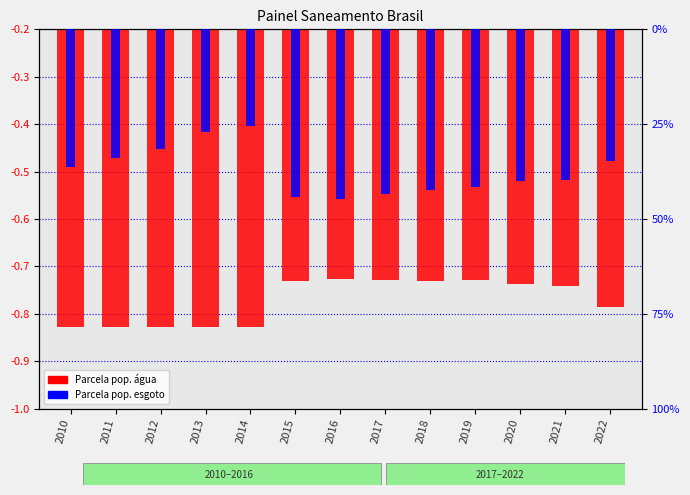

The value of Parcela pop. esgoto (acesso) at 2010 is -0.4. True or false?

True